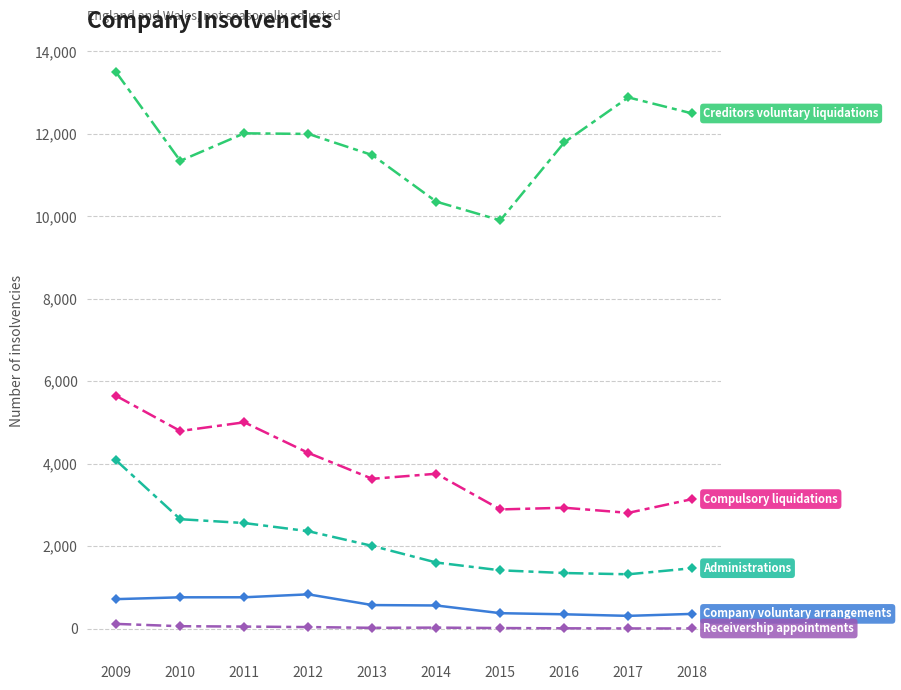

How many distinct data groups are displayed?

5